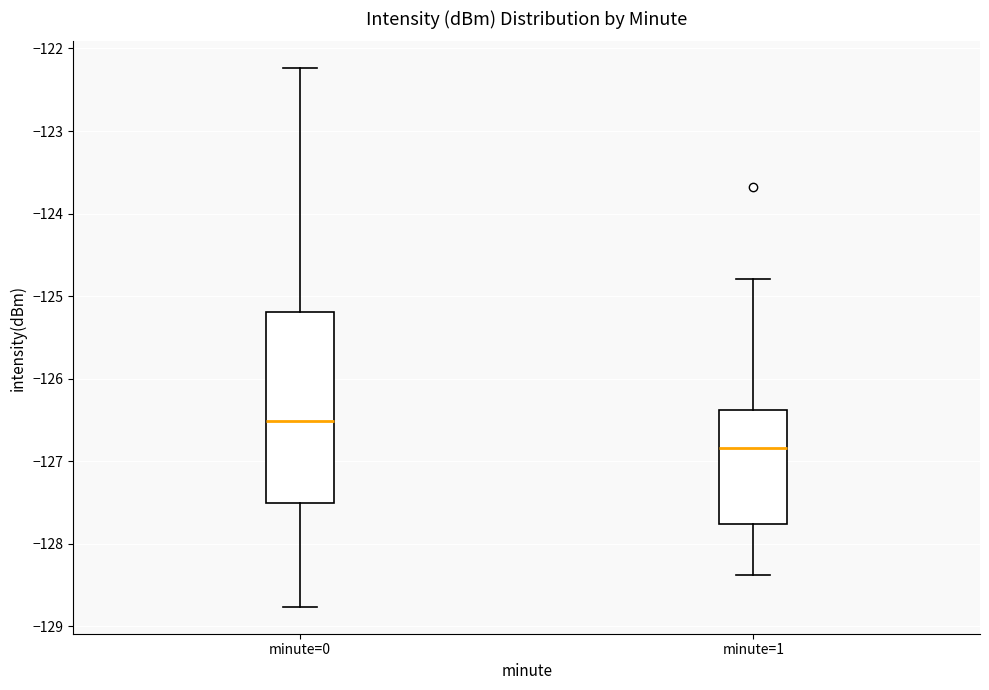

Reading left to right, read every box against the y-axis: the position of its median line, the range the box covers, and the ends of its whiskers. The values are not printed on the chart, so give them approximately, as read against the axis.

minute=0: median -126.5, box -127.5 to -125.2, whiskers -128.8 to -122.2
minute=1: median -126.8, box -127.8 to -126.4, whiskers -128.4 to -124.8